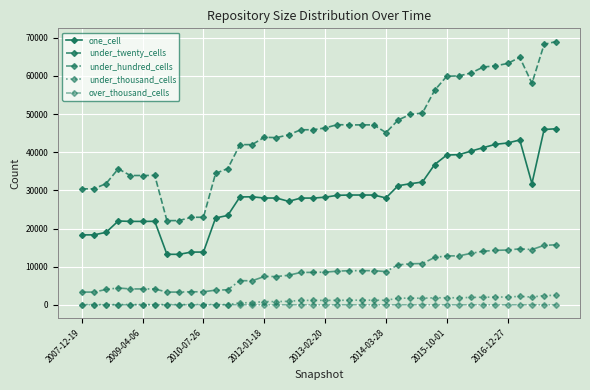

How many data points does each series have?

40